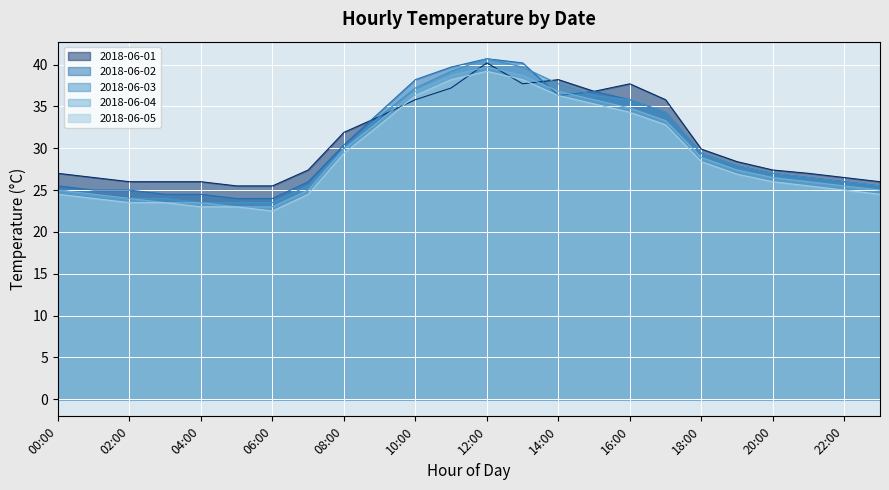

What is the label of the 12th point from the right?

12:00